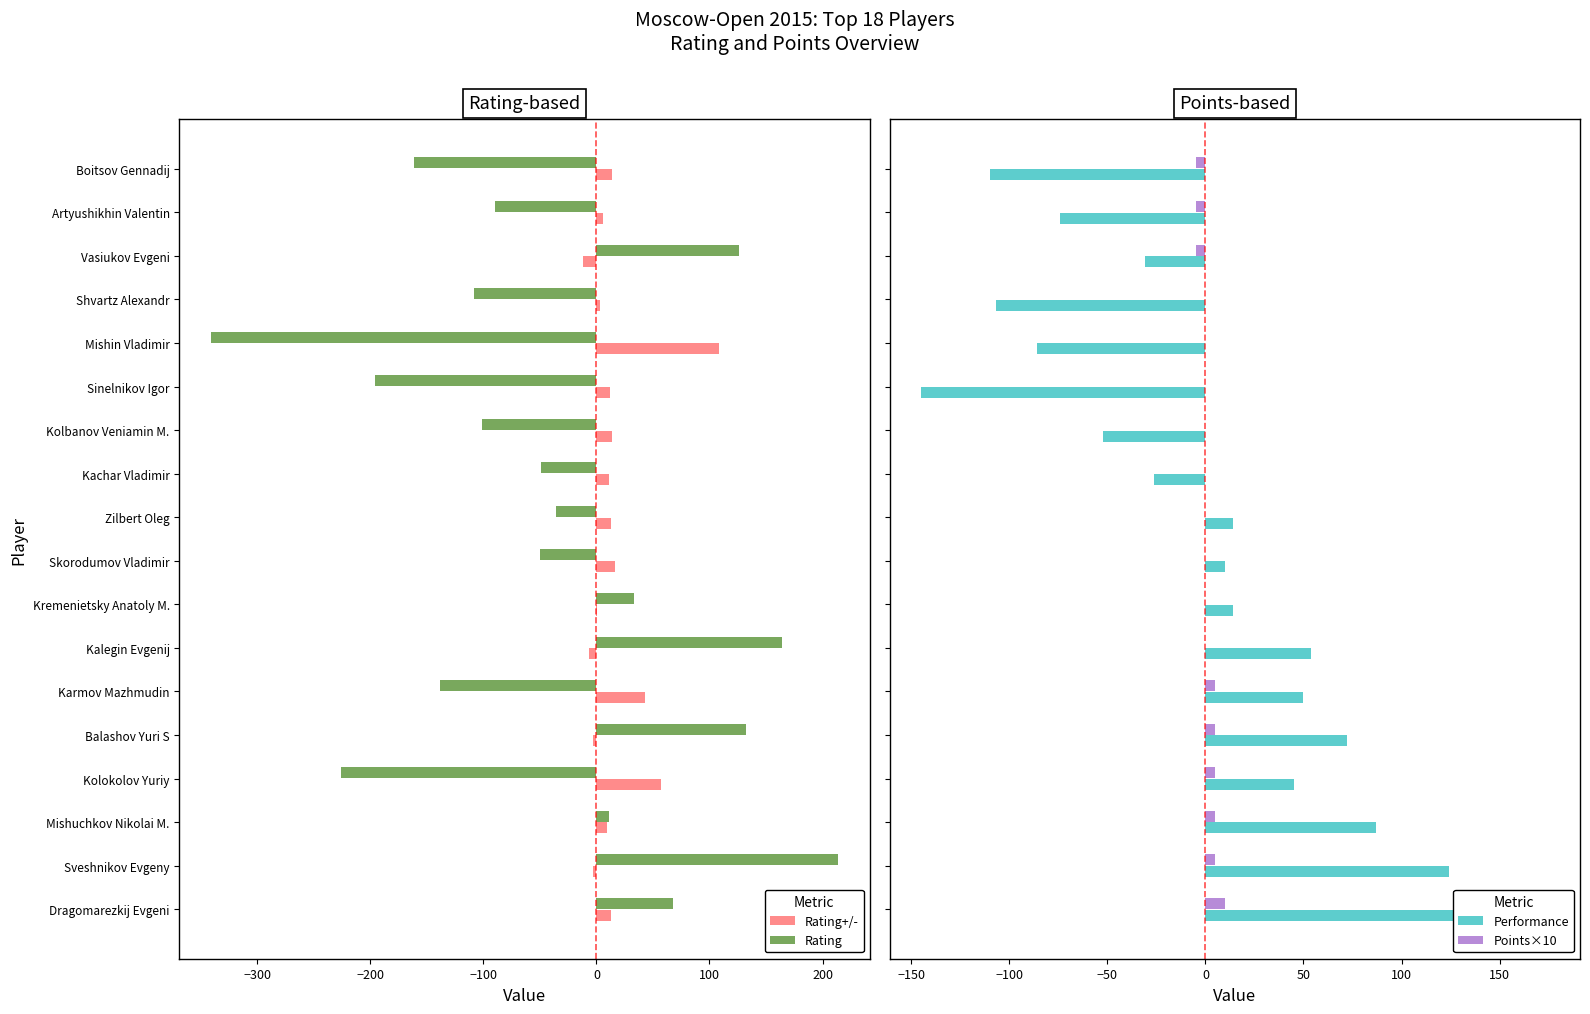

The value of Rating+/- at Mishin Vladimir is 108.4. True or false?

True